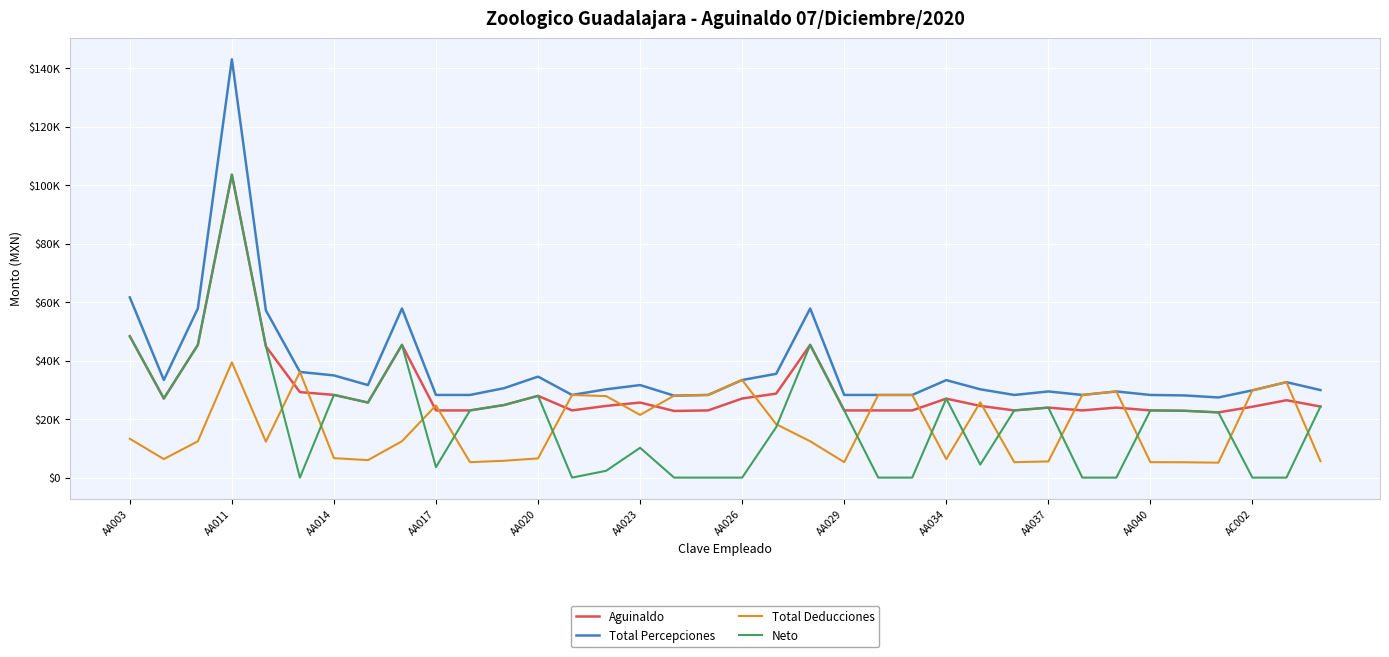

True or false: Aguinaldo has more than 0 points higher than both neighbors.

True